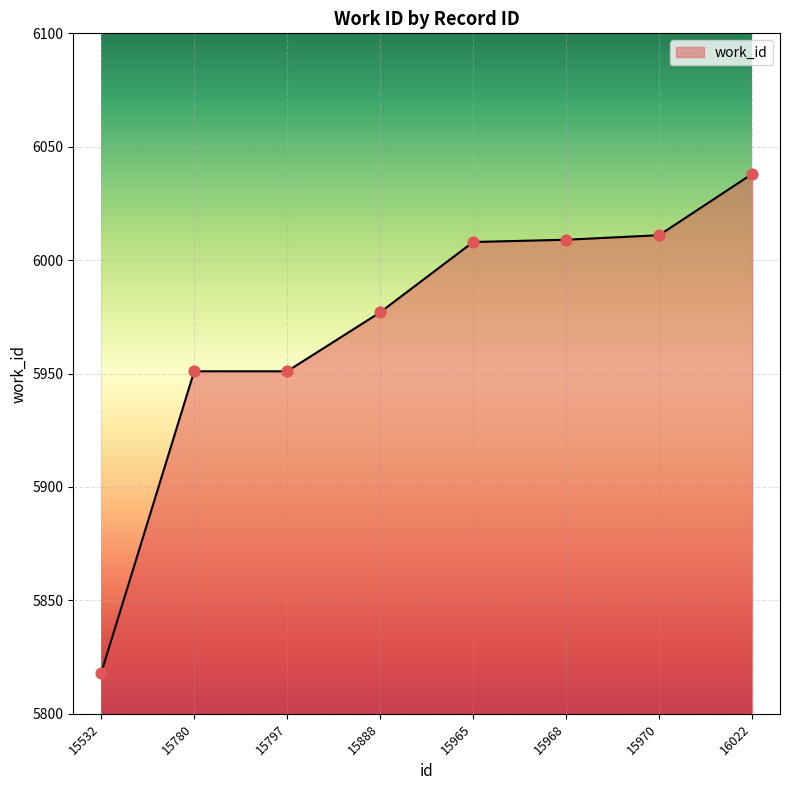

What is the change in value from 15780 to 15965?

+57